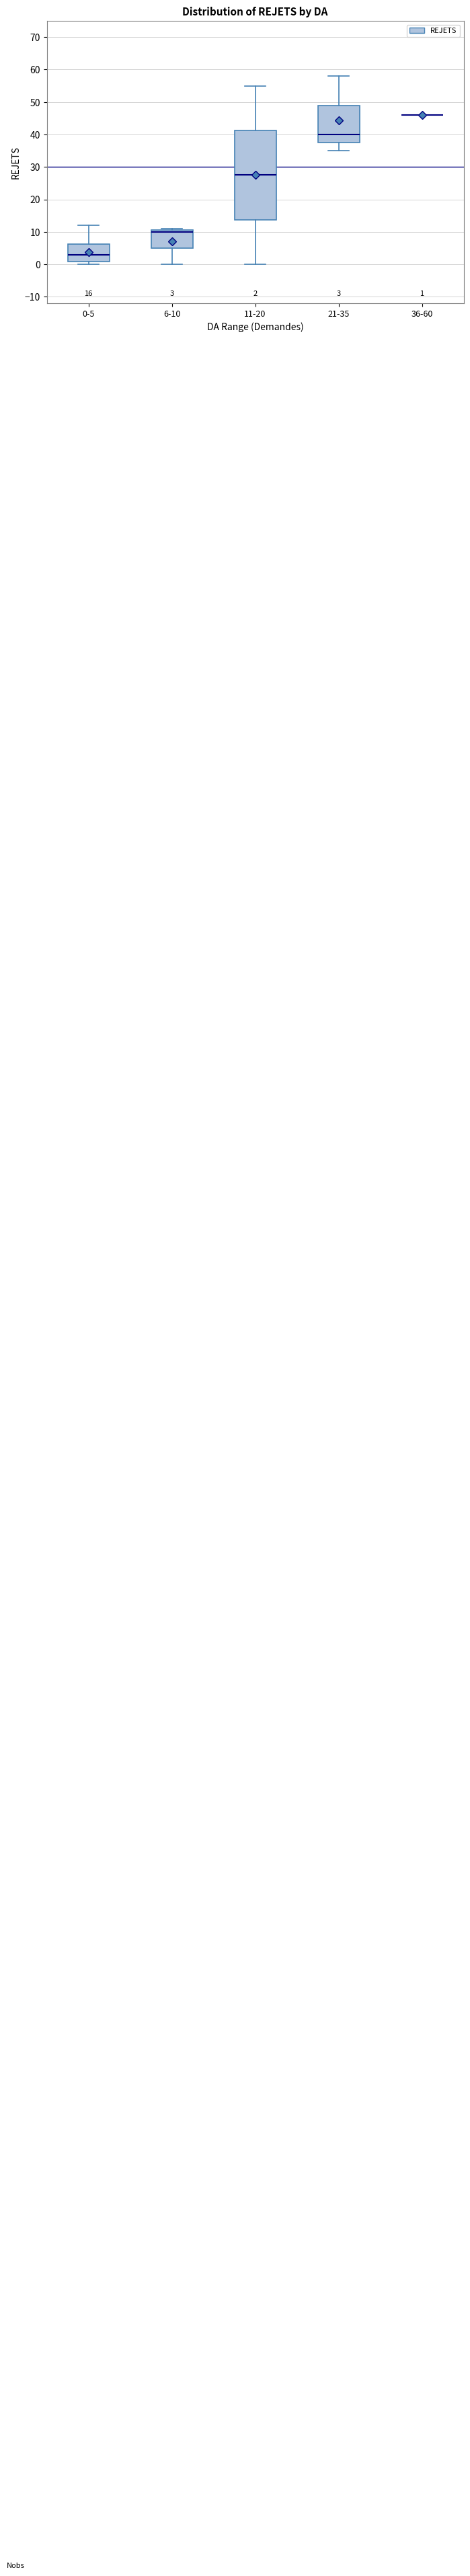

Comparing the boxes themselves (not the whiskers), which one is the tallest?

11-20